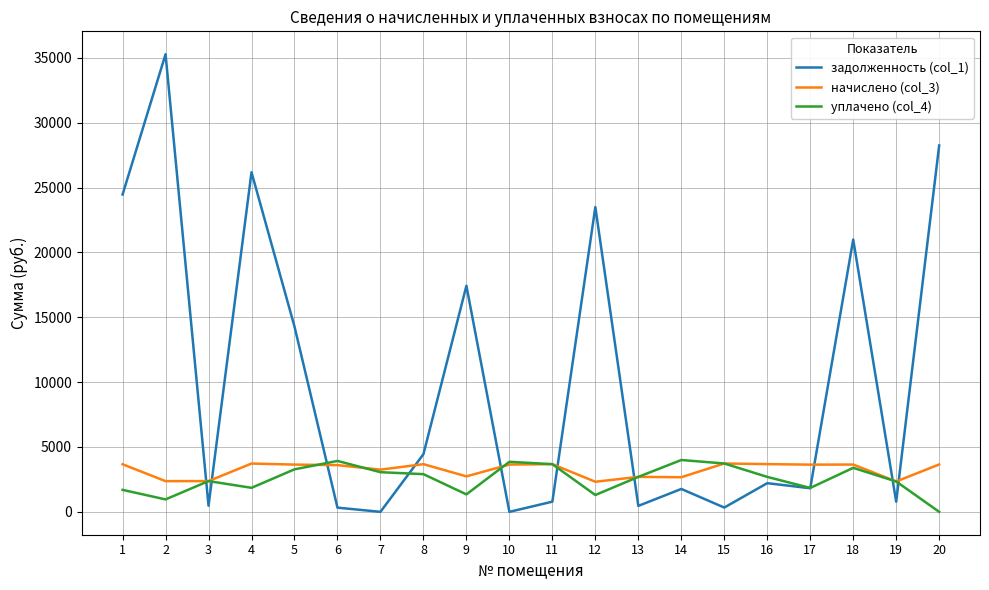

Is this an area chart (filled region under the line)?

No